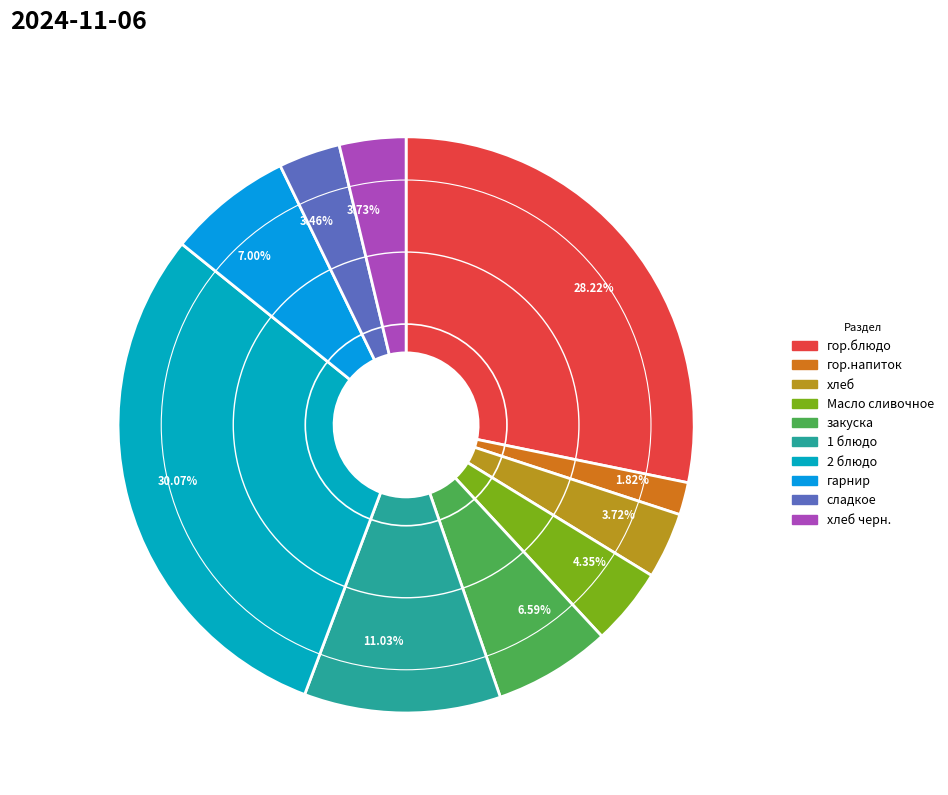

Which category has the smallest portion of the pie?

1.82%